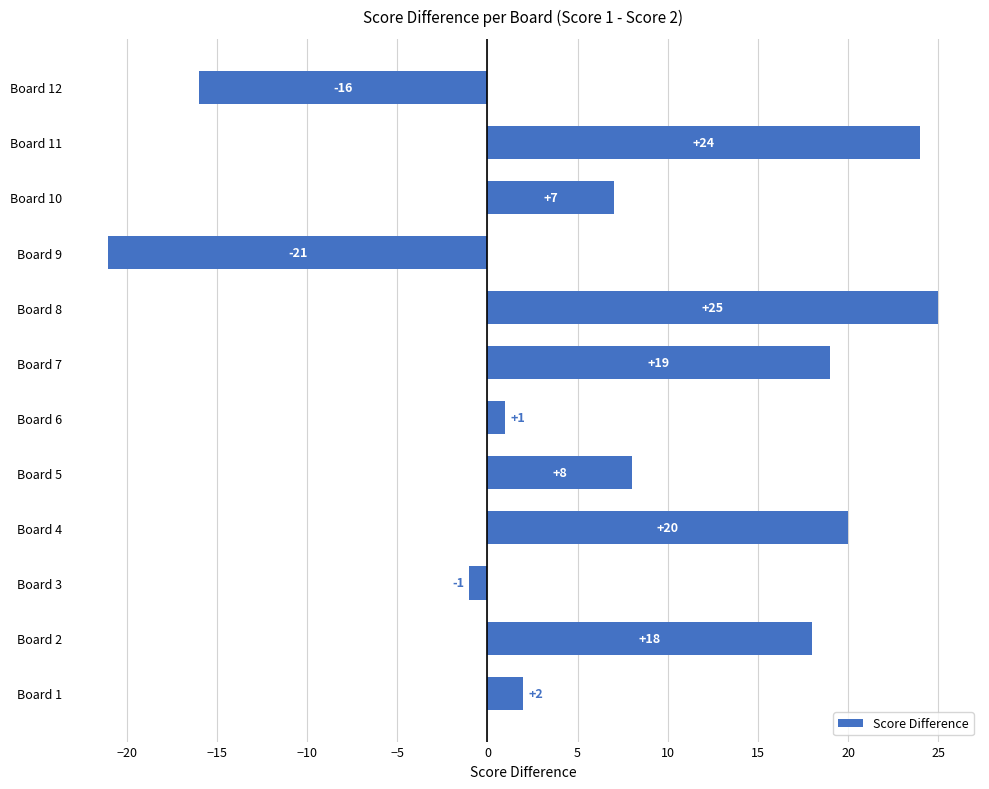

Which has a higher value, Board 11 or Board 4?

Board 11